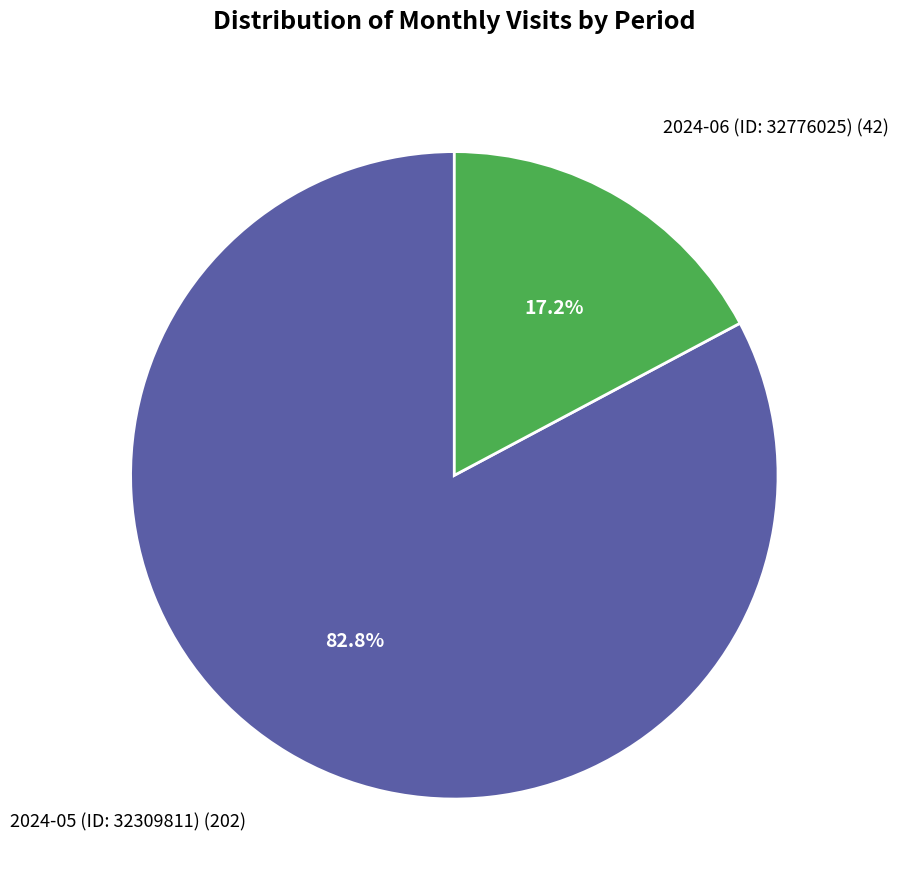

What is the largest slice in the pie chart?

2024-05 (ID: 32309811)